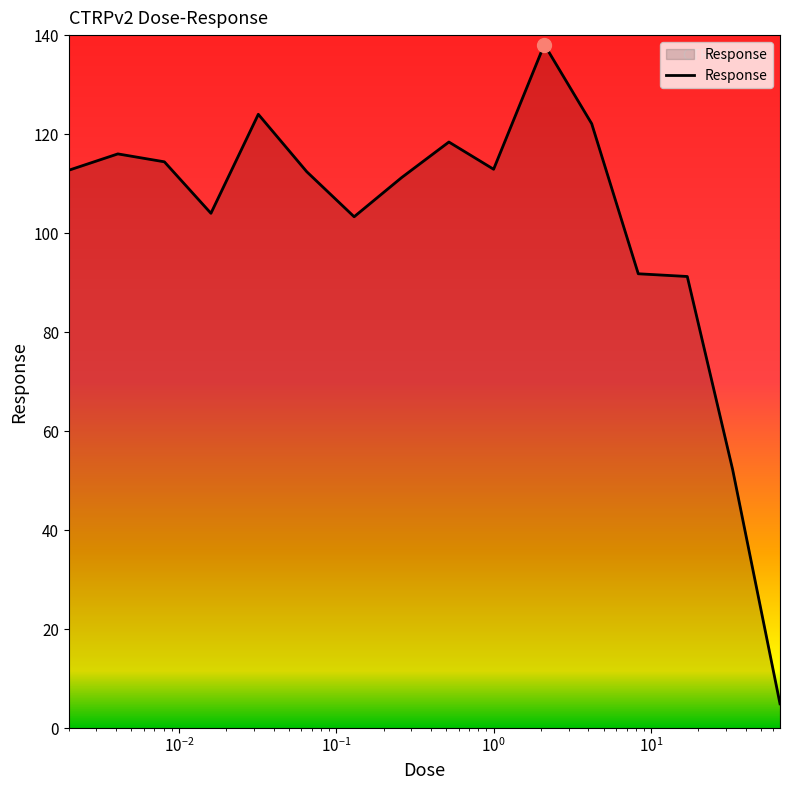

What is the smallest value displayed?

4.9